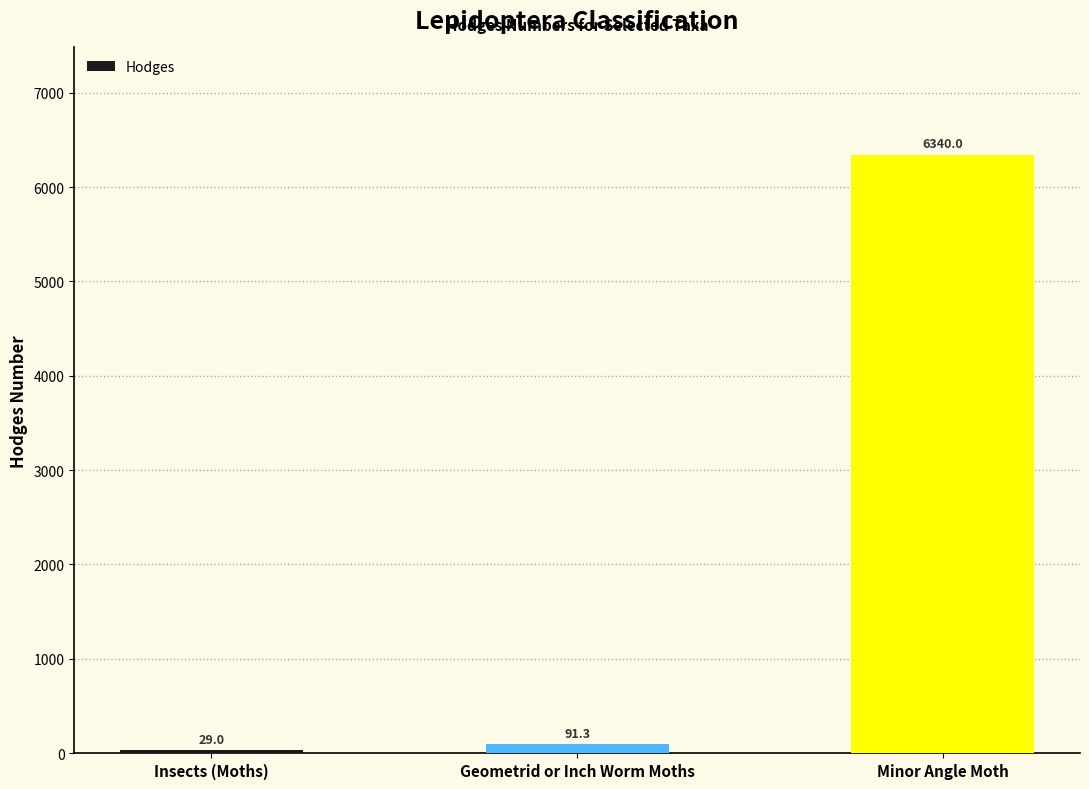

What is the label of the 2nd bar from the right?

Geometrid or Inch Worm Moths